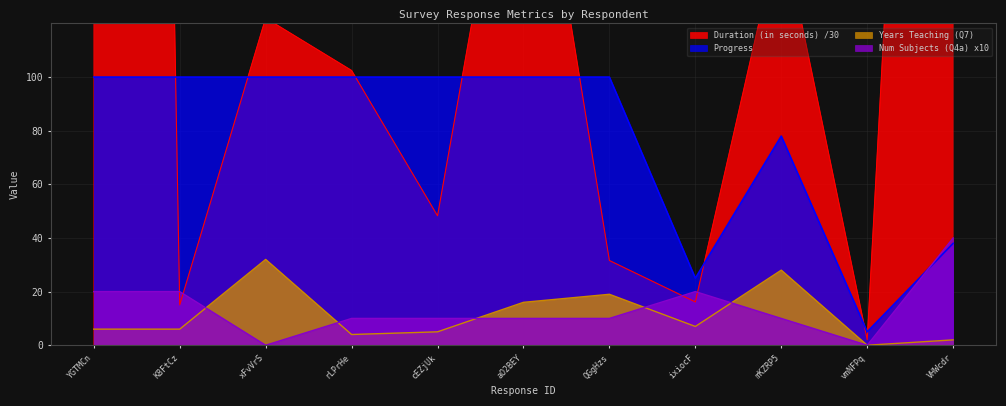

Is it true that Progress equals 44 at ixiocF?

False